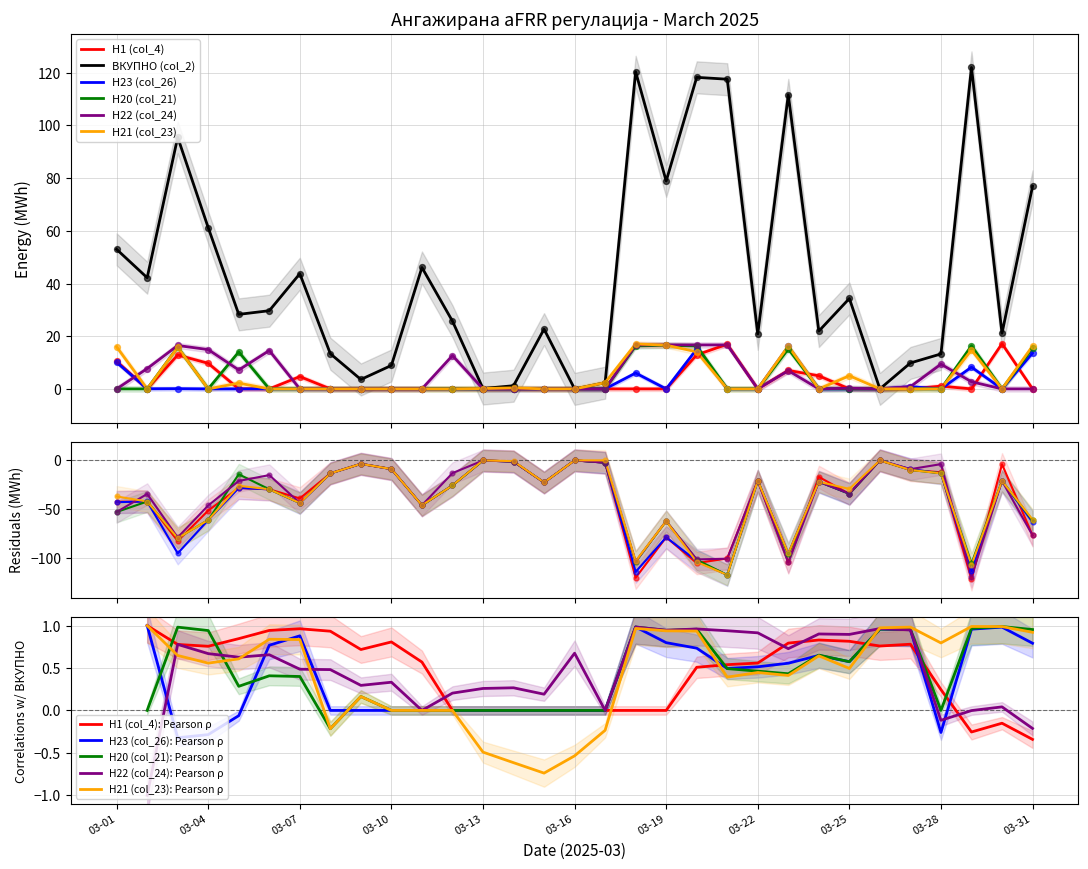

Which series contains the lowest Y value?

H1 (col_4)